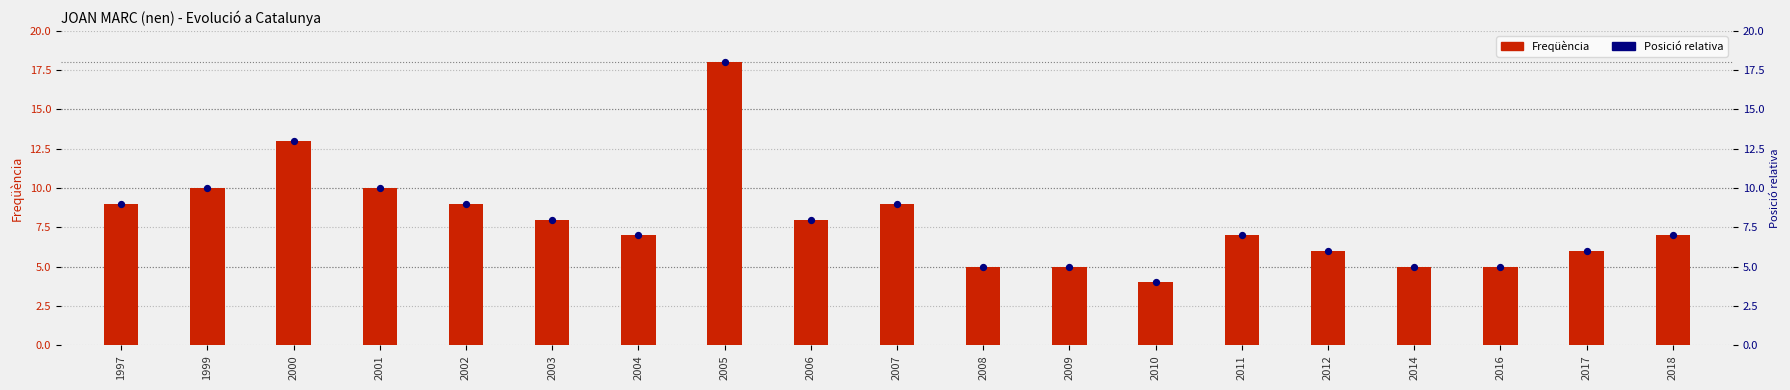

At how many categories does at least one series exceed 13?

1